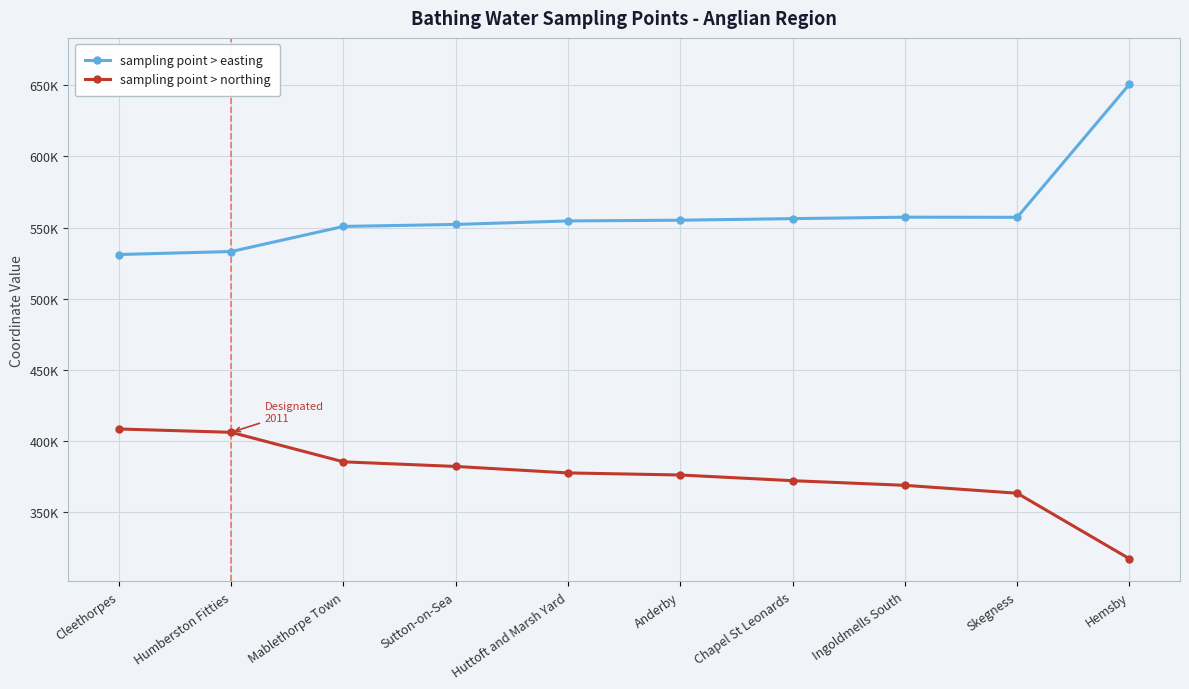

What is the value of the sampling point > easting point at the 7th from the left?

556313